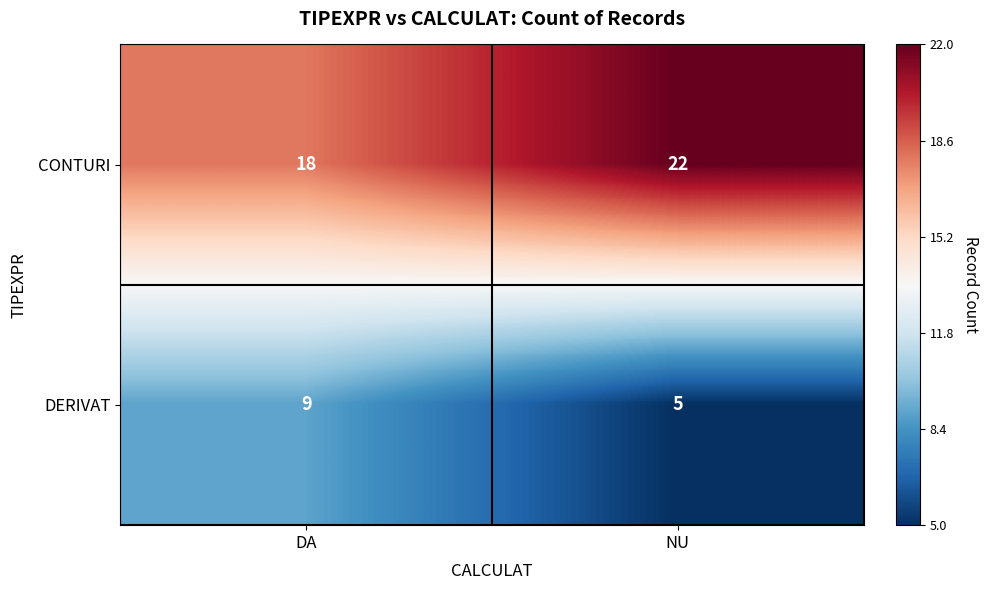

Which category has the lowest value across all series?

NU